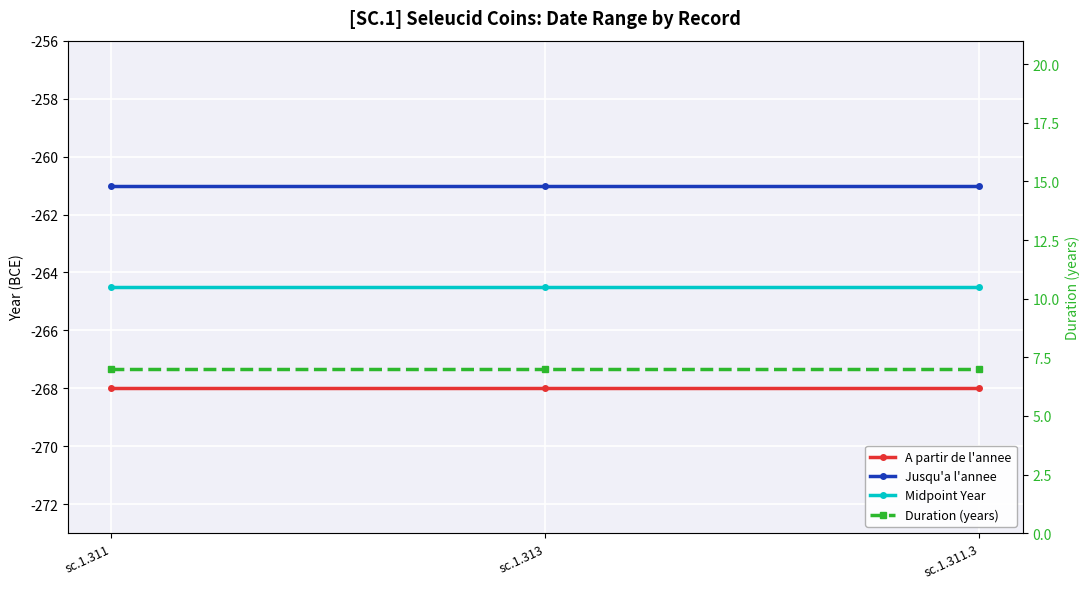

What position from the left is sc.1.311.3?

3